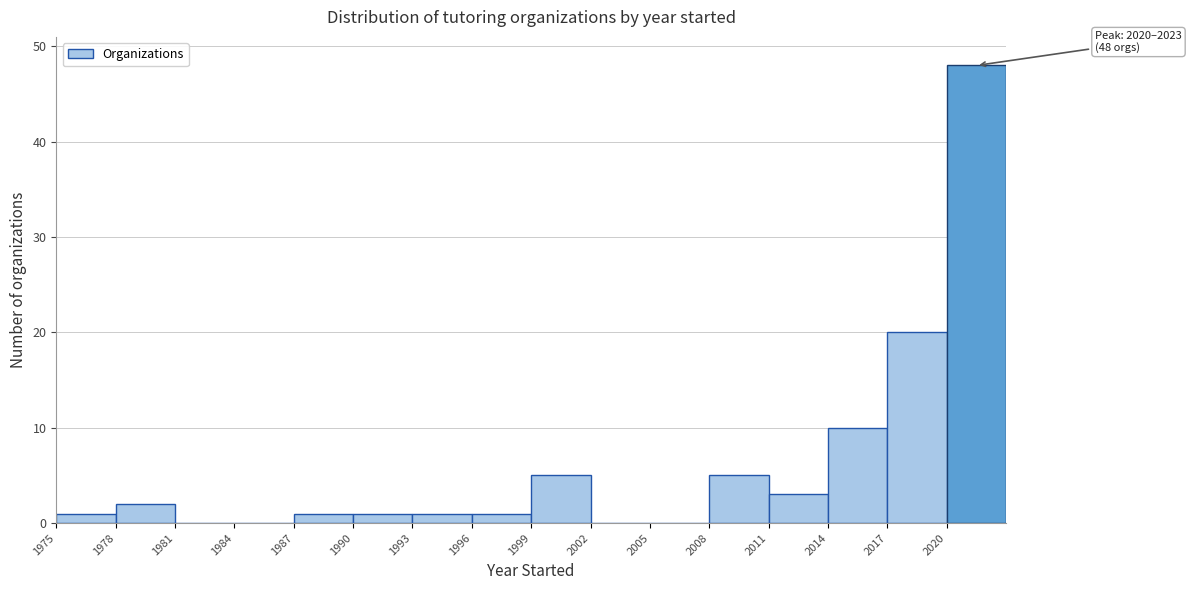

Over which range of the x-axis is the bar tallest?

2020 to 2023